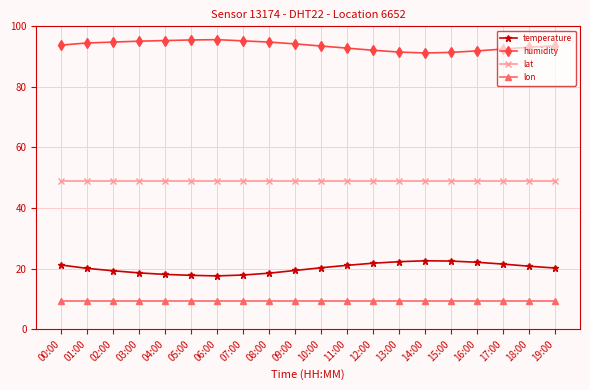

True or false: humidity and temperature intersect in this chart.

False